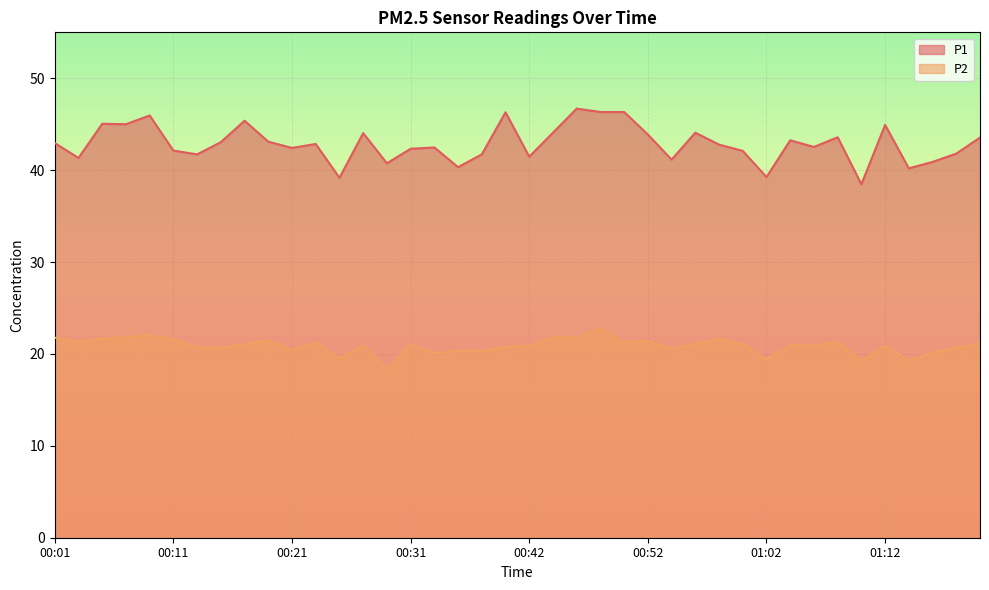

Which series changed the most between 01:00 and 01:14?

P1